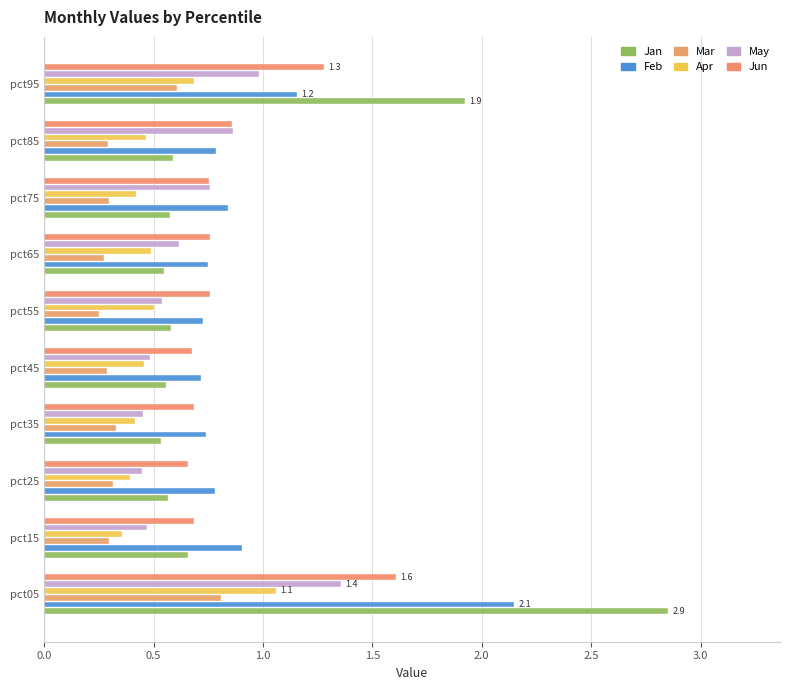

Which series has the largest total across all categories?

Feb